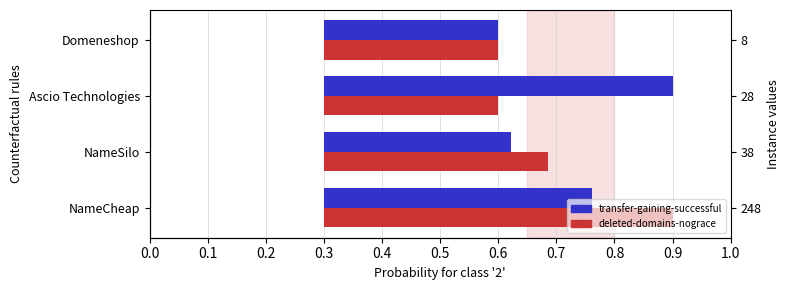

Which series has the largest range (max minus min)?

transfer-gaining-successful